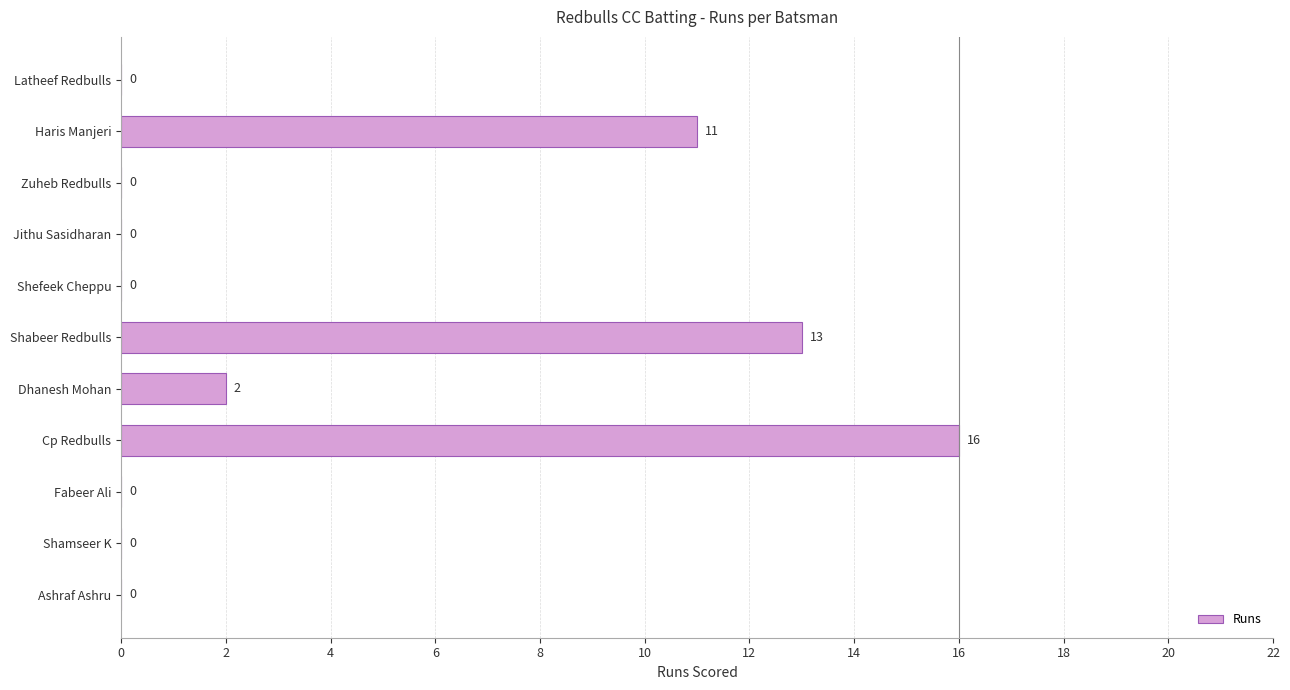

The chart shows a value of 3 at Dhanesh Mohan. True or false?

False